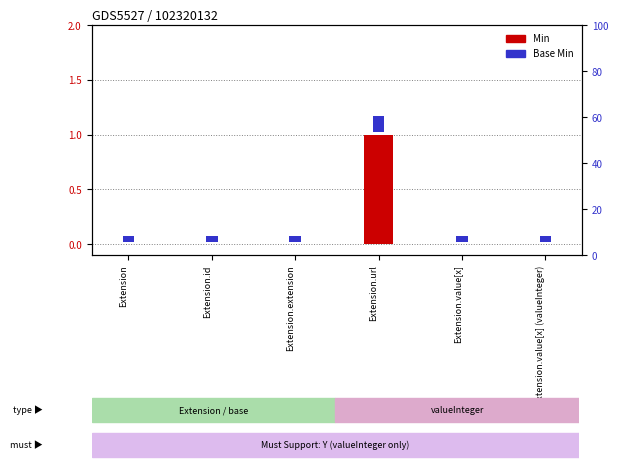

What is the difference between the maximum and minimum values in the Min series?

1.0